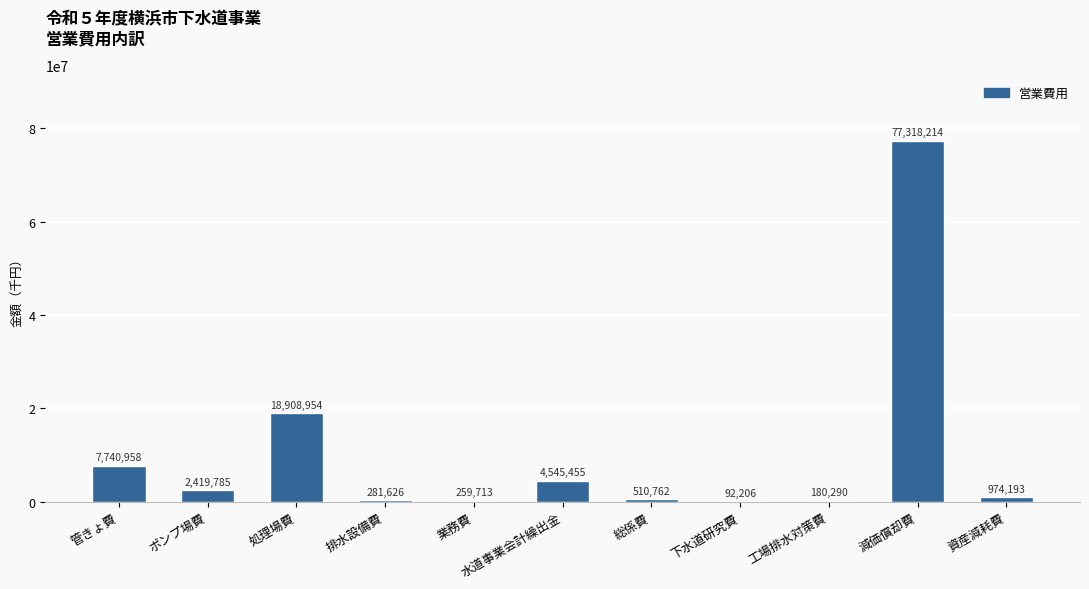

What is the average value?

10293832